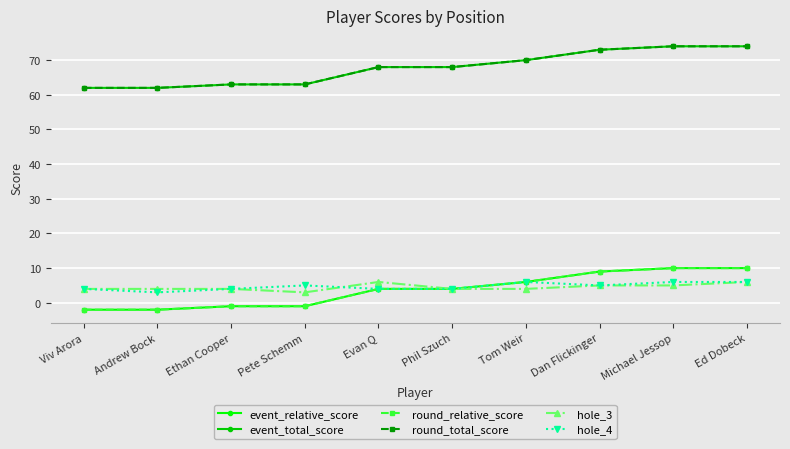

True or false: round_total_score has more than 2 interior local peaks.

False